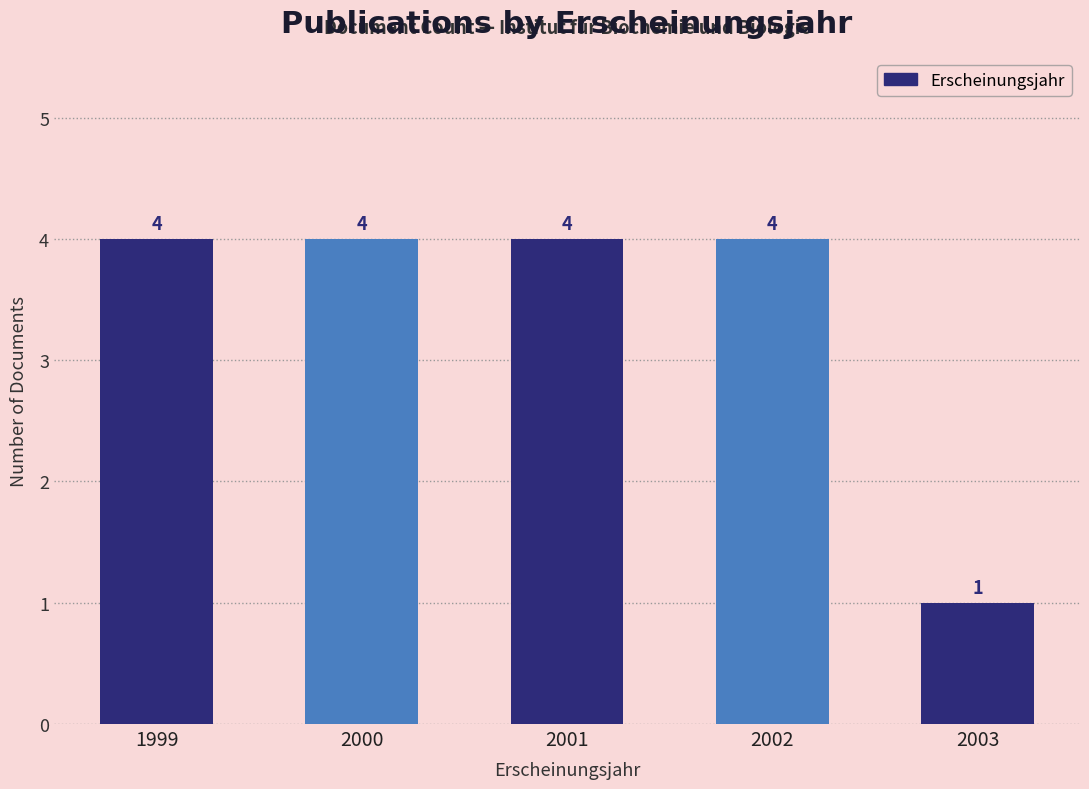

Reading right to left, transcribe all the data shown in this chart.

1	4	4	4	4